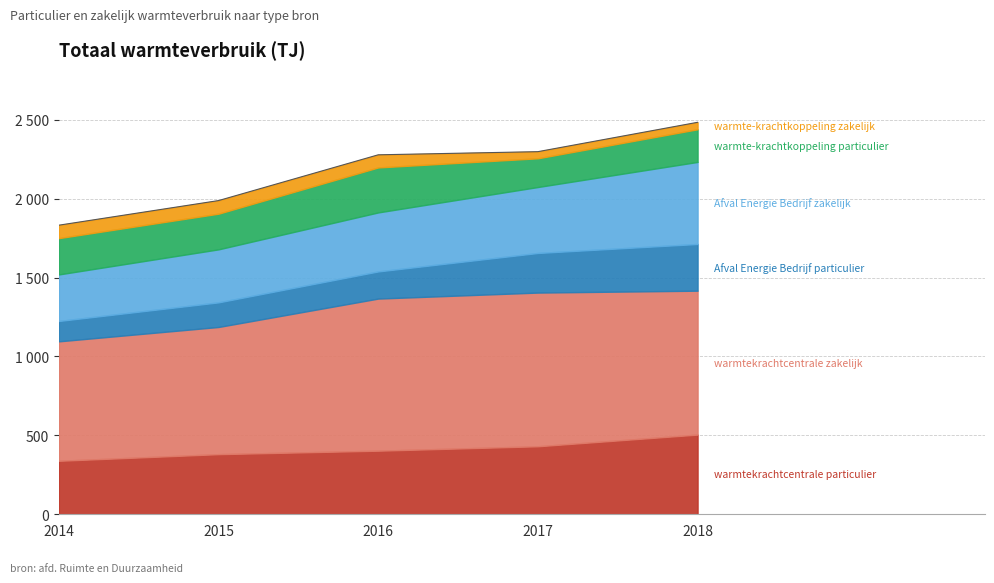

What is the difference between the maximum and second lowest values in the warmtekrachtcentrale zakelijk series?

168